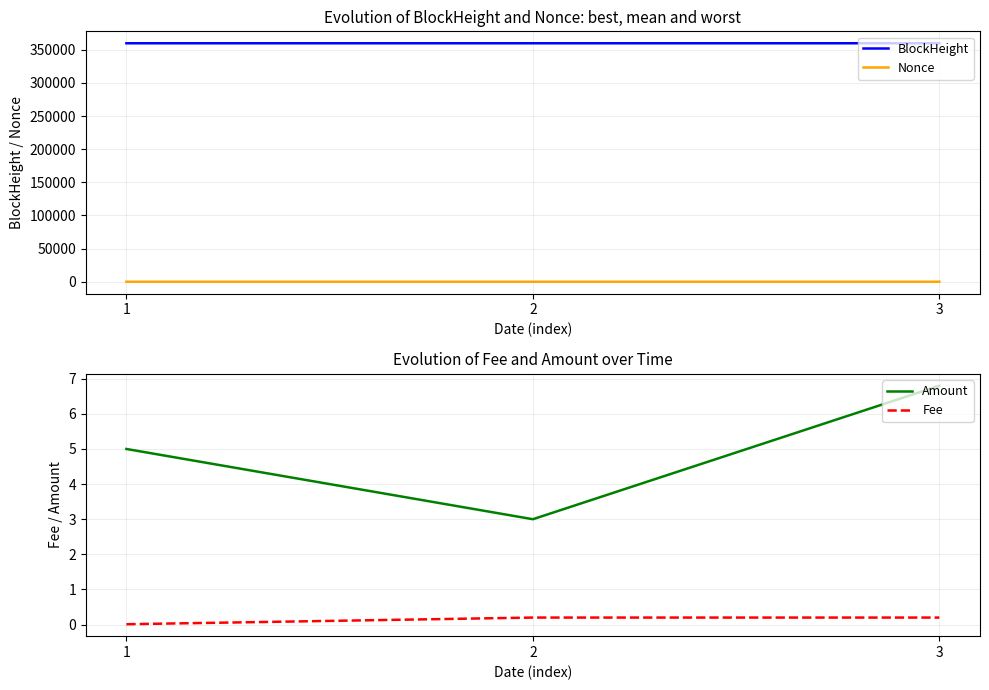

List the series in order of their peak value, lowest first.

Fee, Nonce, Amount, BlockHeight